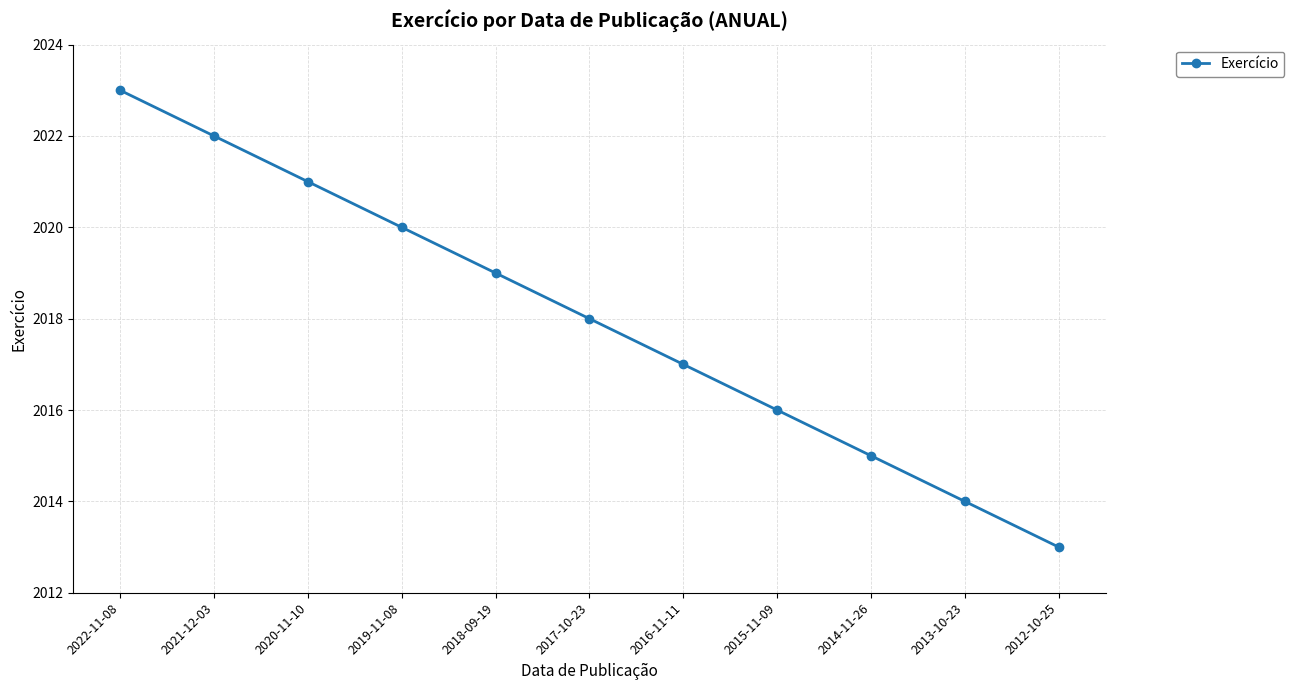

Which has a higher value, 2019-11-08 or 2013-10-23?

2019-11-08